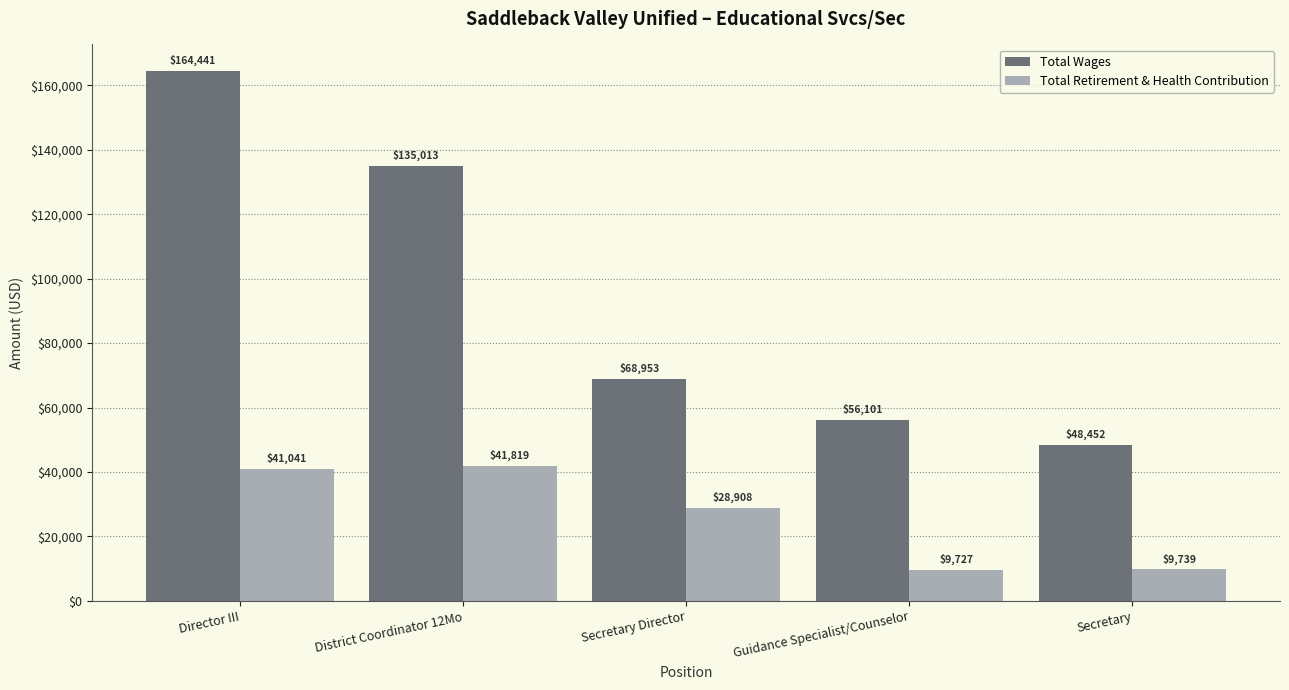

What is the minimum value shown in the chart?

9727